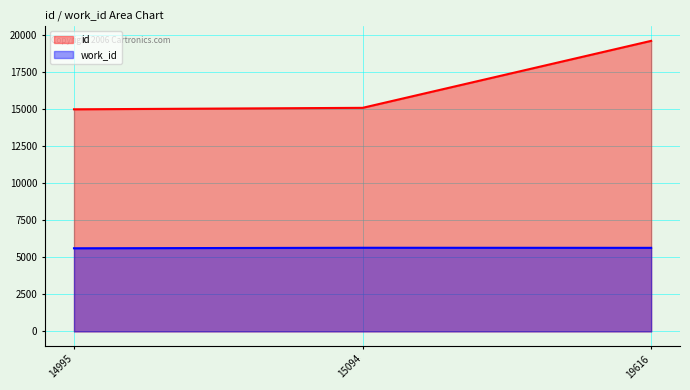

How many data points in id are less than 15094?

1